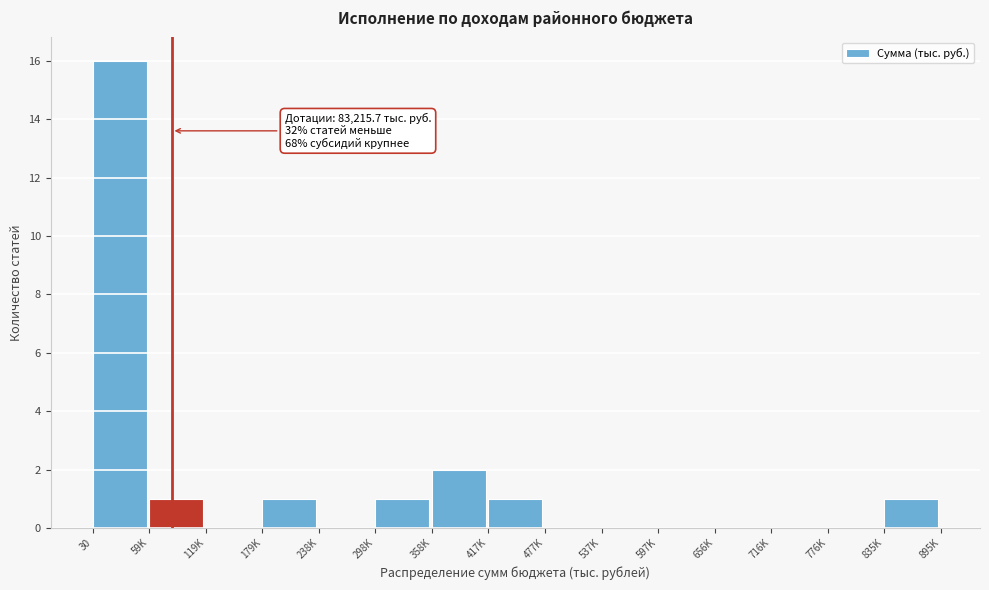

Reading right to left, transcribe all the data shown in this chart.

835K=1	776K=0	716K=0	656K=0	597K=0	537K=0	477K=0	417K=1	358K=2	298K=1	238K=0	179K=1	119K=0	59K=1	30=16